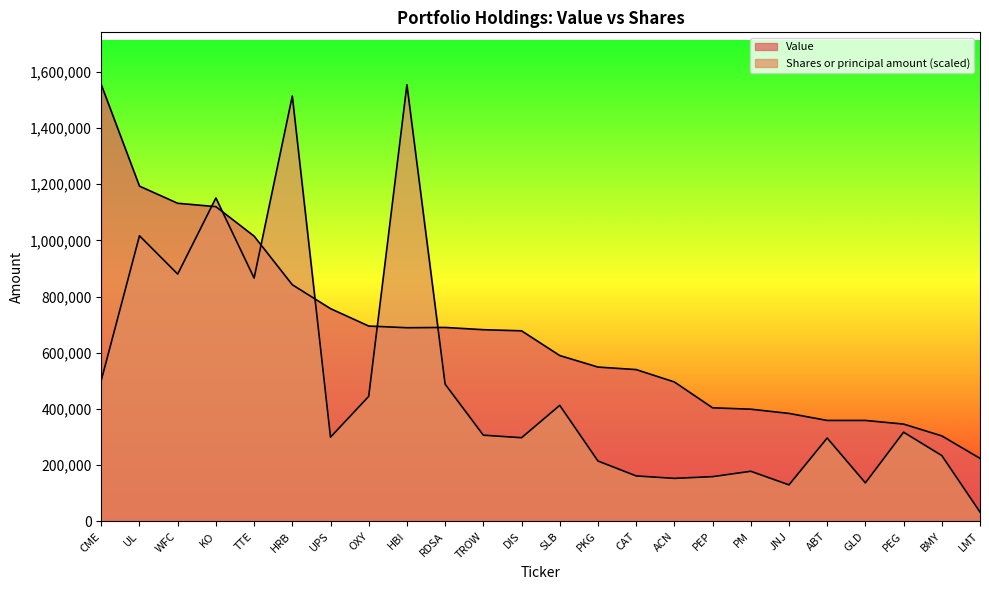

The Value series shows 496000.0 at ACN. True or false?

True